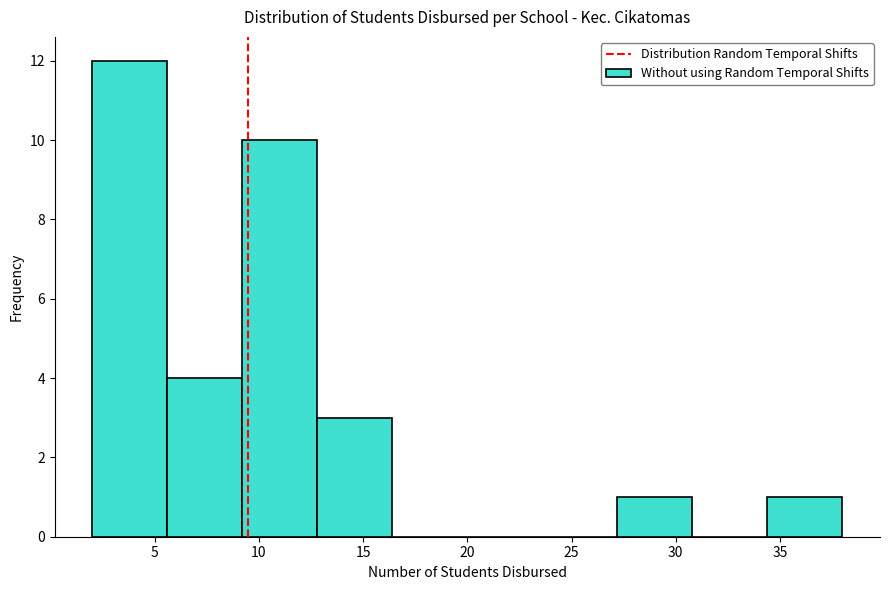

Reading left to right, transcribe this chart: for each bar, give the range it covers on the x-axis and its height. Neither the bar edges nor the heights are printed on the chart, so give them approximately, as read against the axes.

2.0 to 5.6: 12
5.6 to 9.2: 4
9.2 to 12.8: 10
12.8 to 16.4: 3
16.4 to 20.0: 0
20.0 to 23.6: 0
23.6 to 27.2: 0
27.2 to 30.8: 1
30.8 to 34.4: 0
34.4 to 38.0: 1